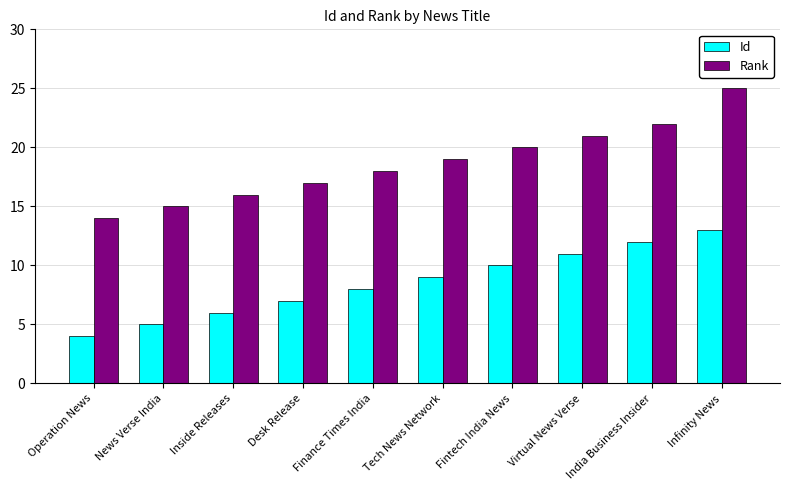

What is the difference between the highest and lowest values at Operation News?

10